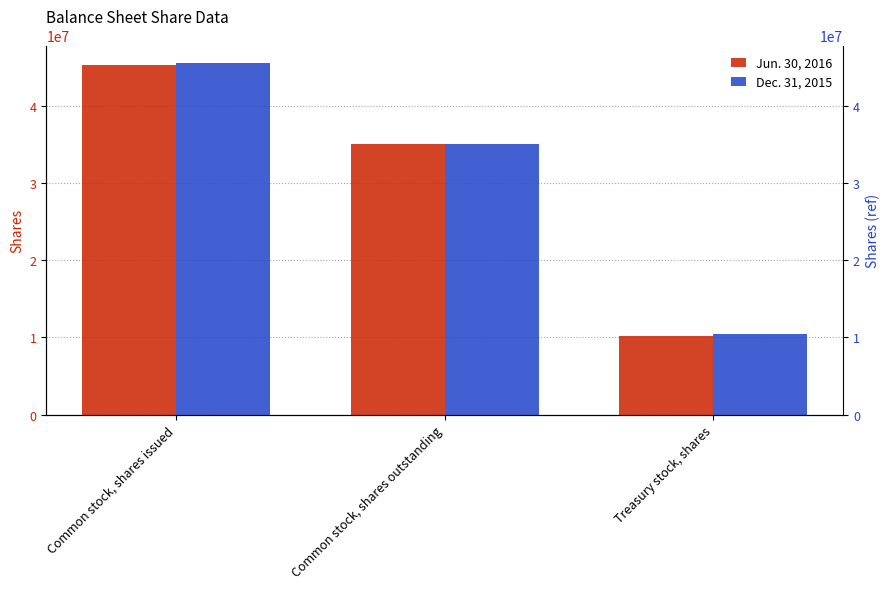

Which category has the highest value in the Jun. 30, 2016 series?

Common stock, shares issued